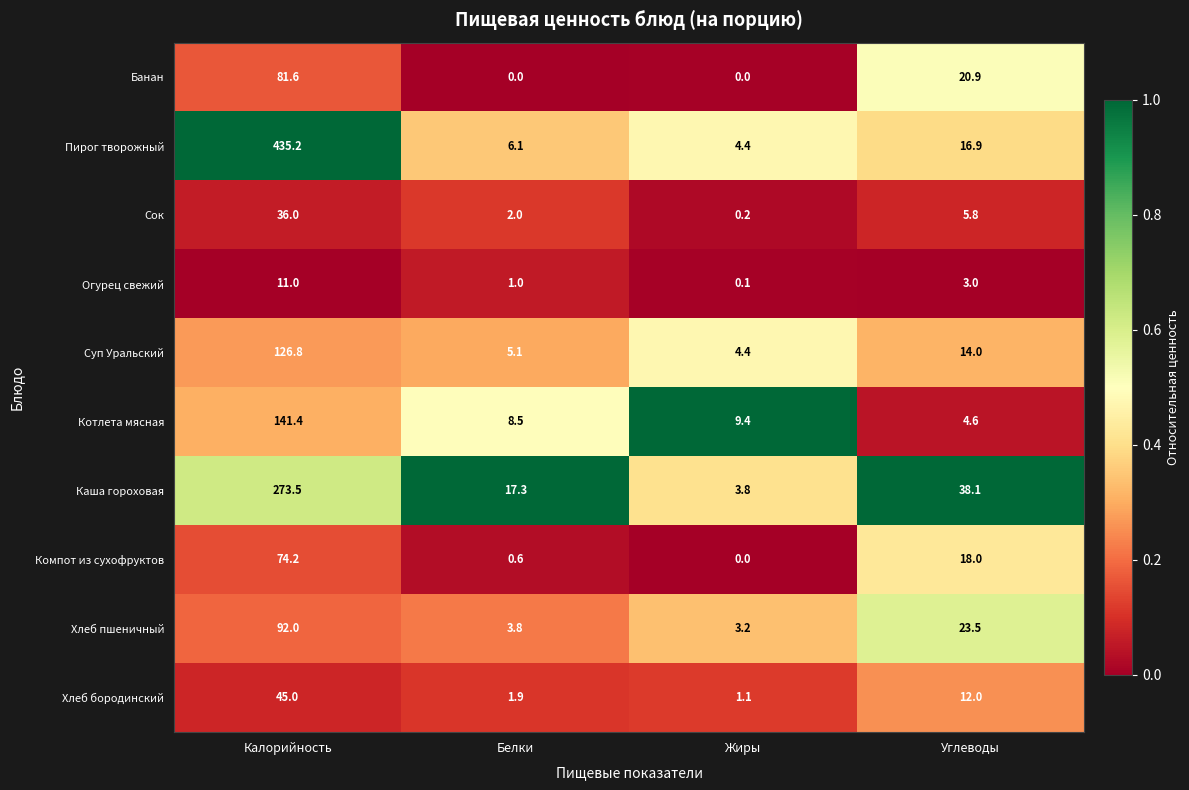

The value of Суп Уральский at Углеводы is 8.7. True or false?

False